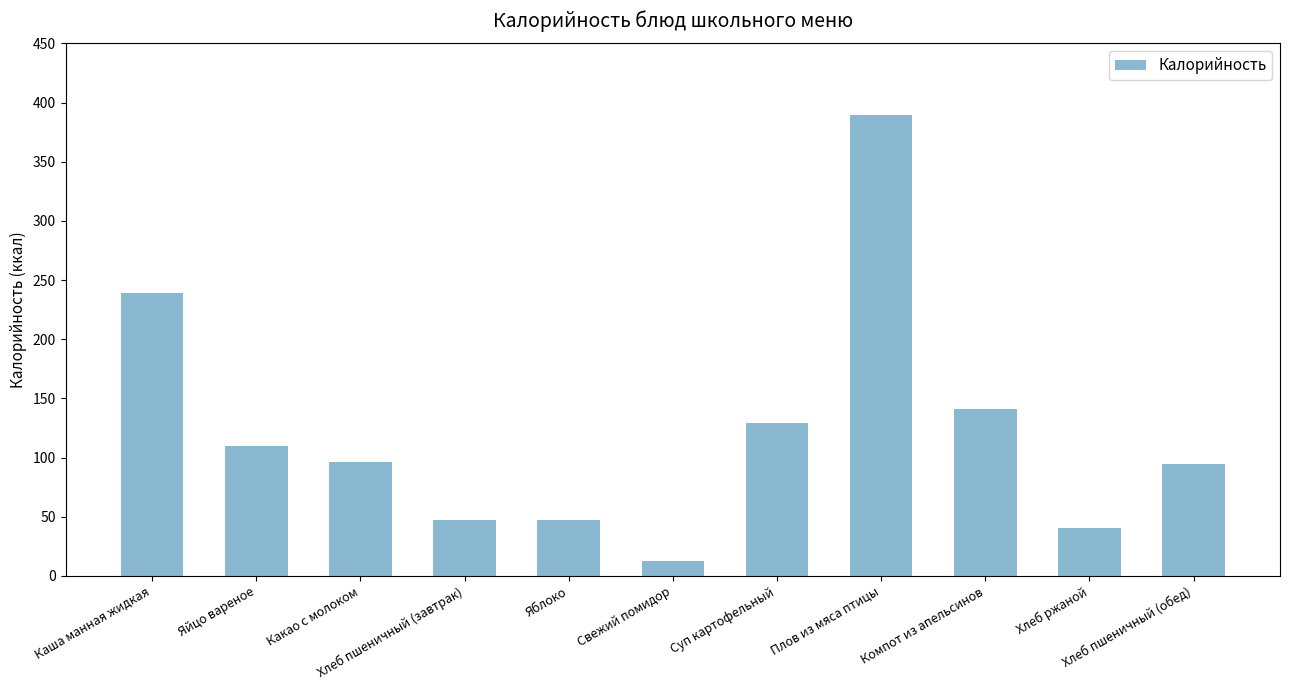

What is the difference between the maximum and second lowest values?

349.1